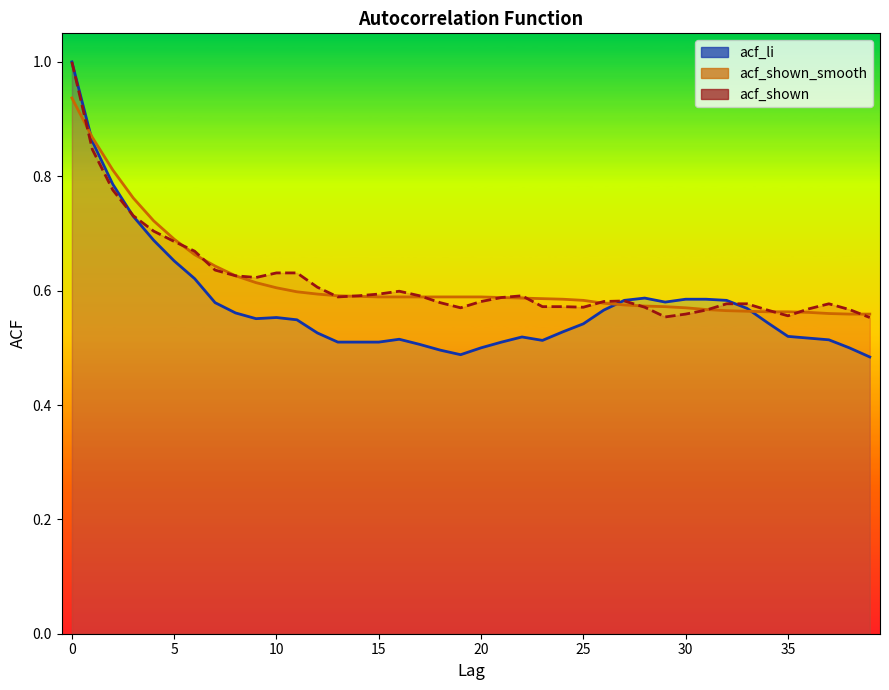

Which series changed the most between 21 and 23?

acf_shown